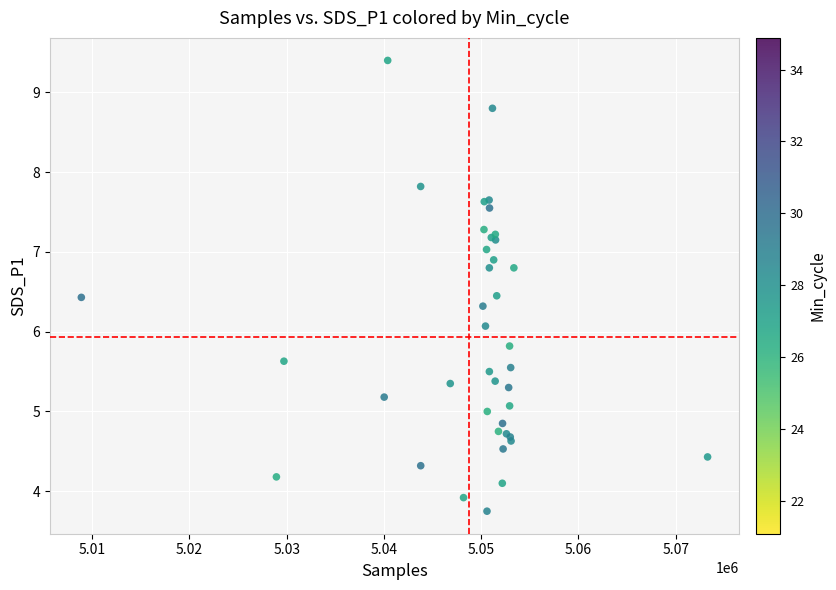

What Y value in the scatter plot is closest to 6?

6.1